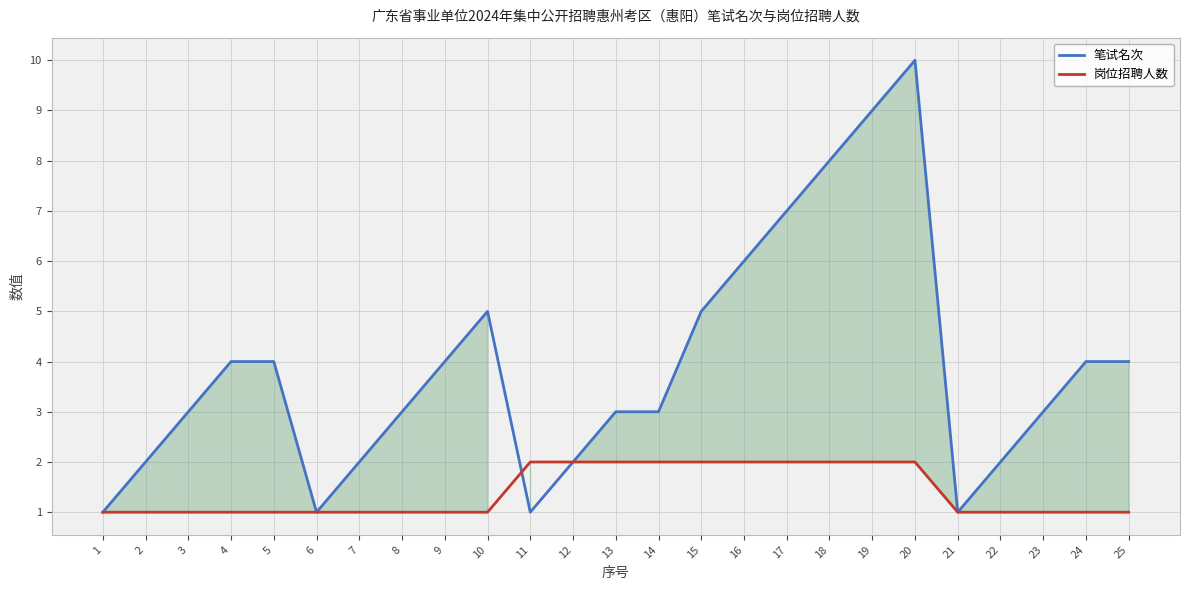

In 笔试名次, how many points are higher than both neighbors (excluding endpoints)?

2